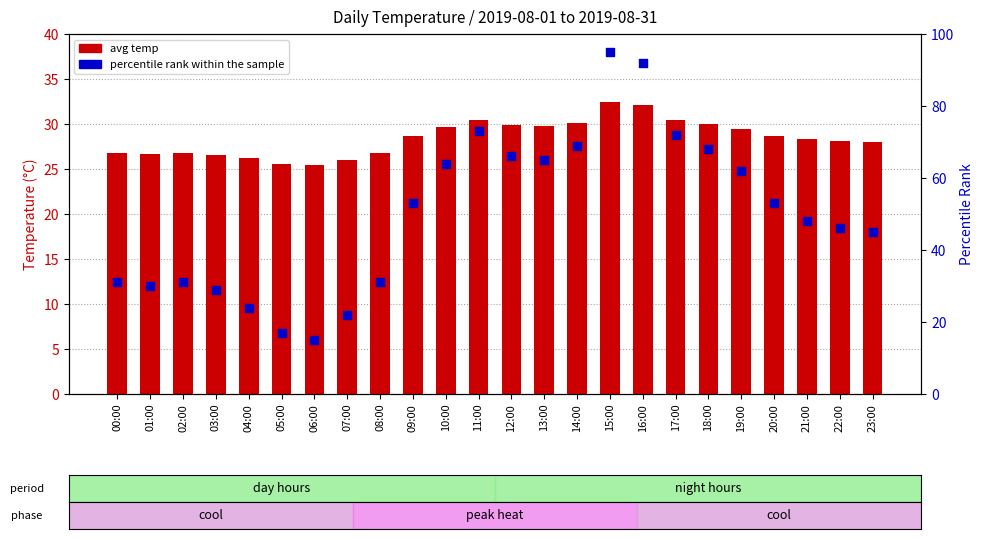

What is the total value across all series at 23:00?

73.0